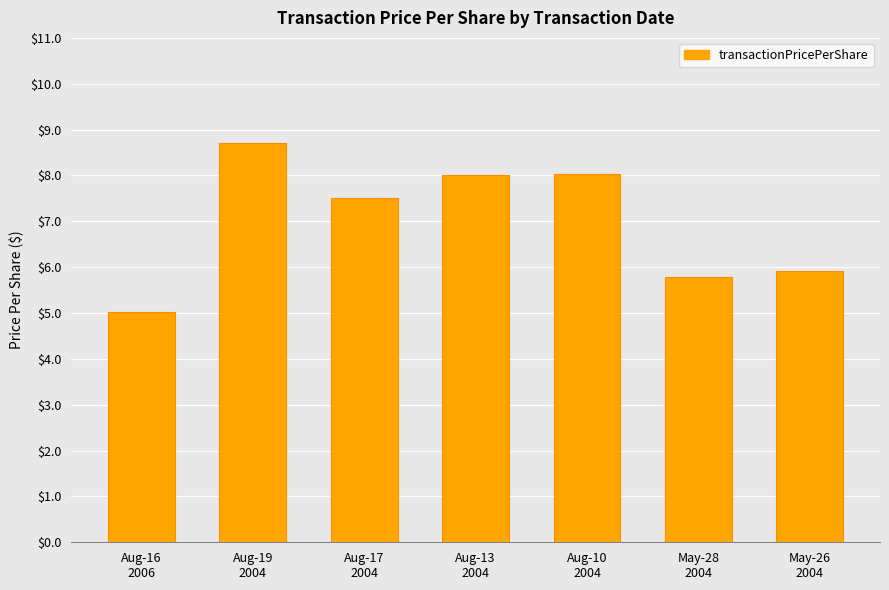

Is it true that the value at Aug-13
2004 is 12.5?

False